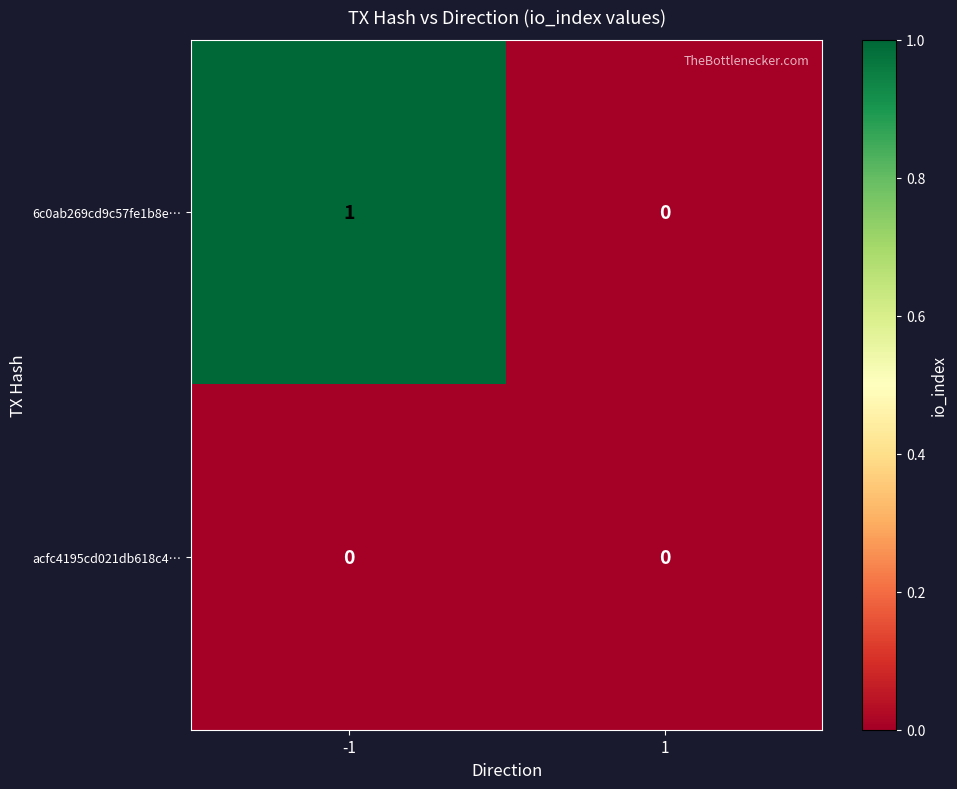

At -1, list the series in order from largest to smallest.

6c0ab269cd9c57fe1b8e…, acfc4195cd021db618c4…